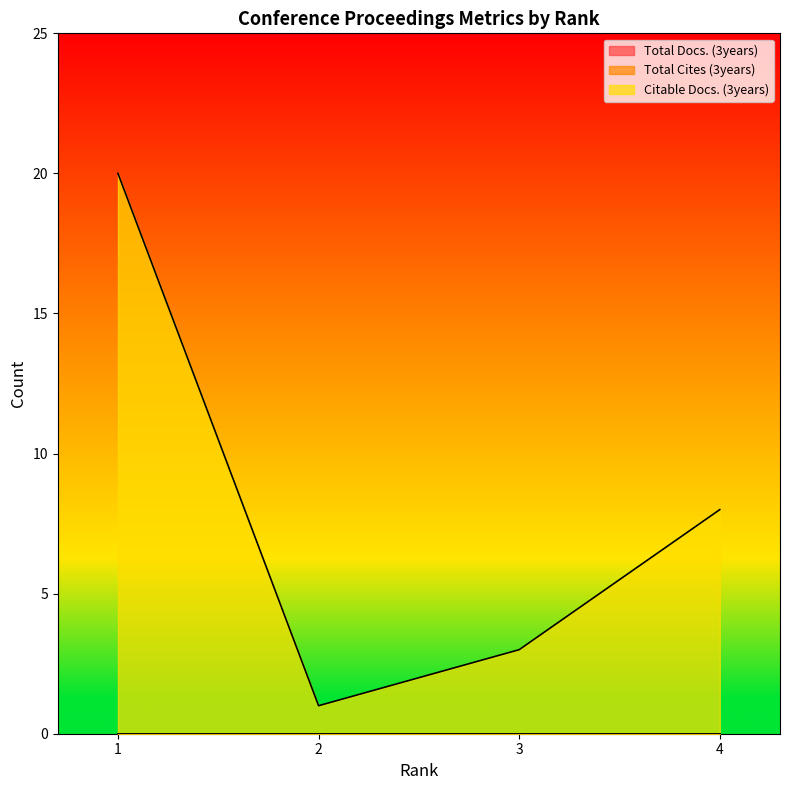

Does the chart display data point markers on the line(s)?

No